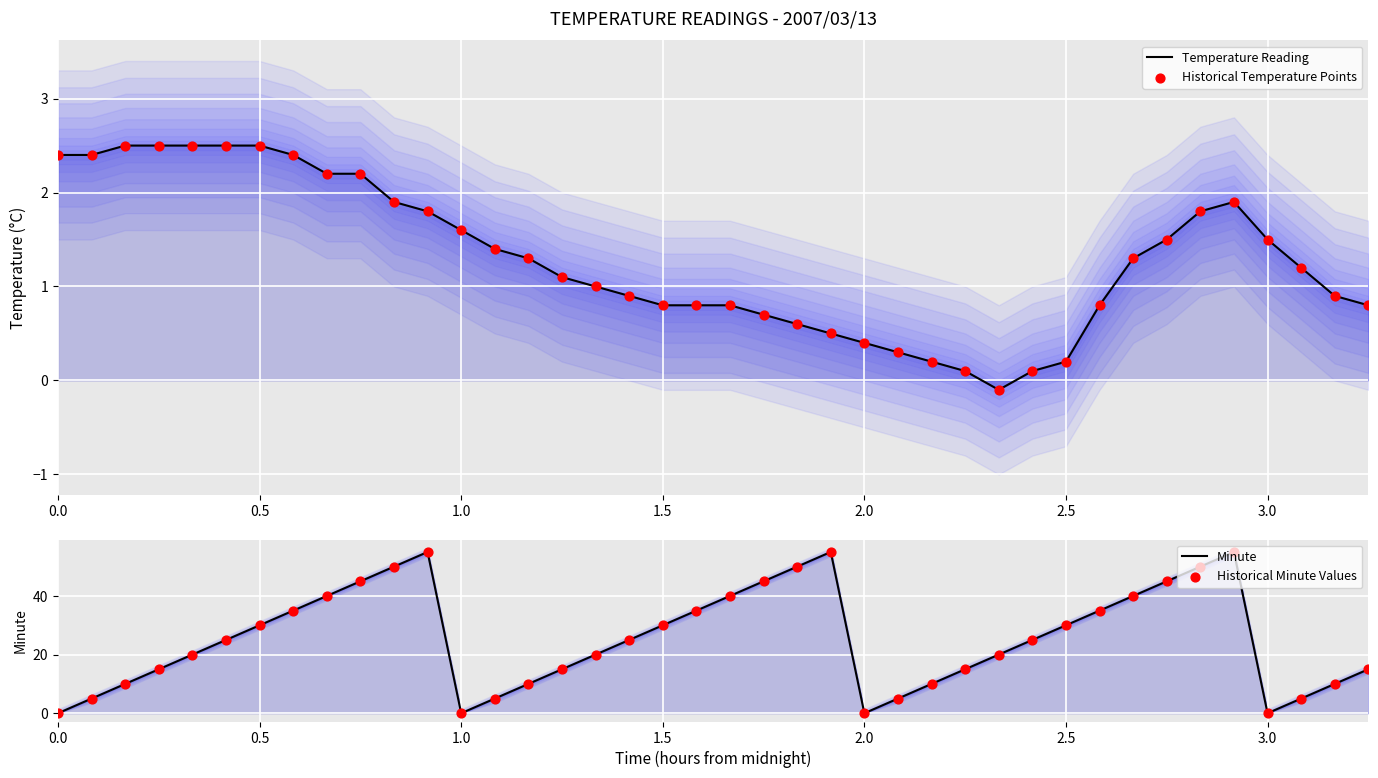

Which series has the widest spread of Y values?

Minute